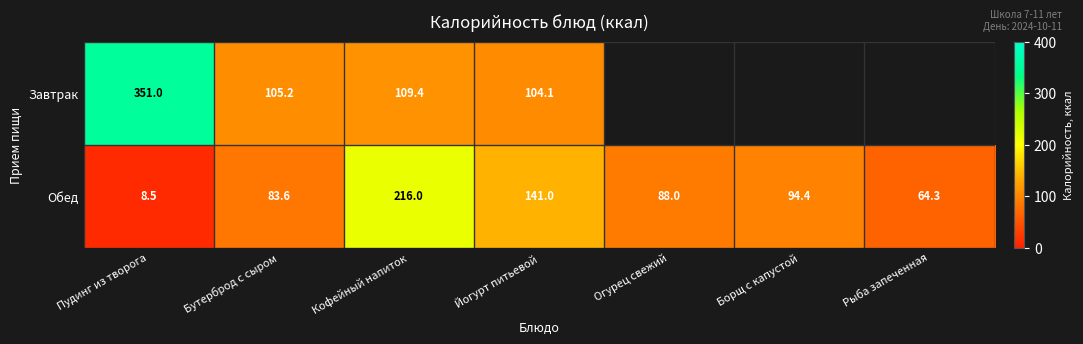

Is the value of Обед at Пудинг из творога greater than the value of Завтрак at Йогурт питьевой?

No